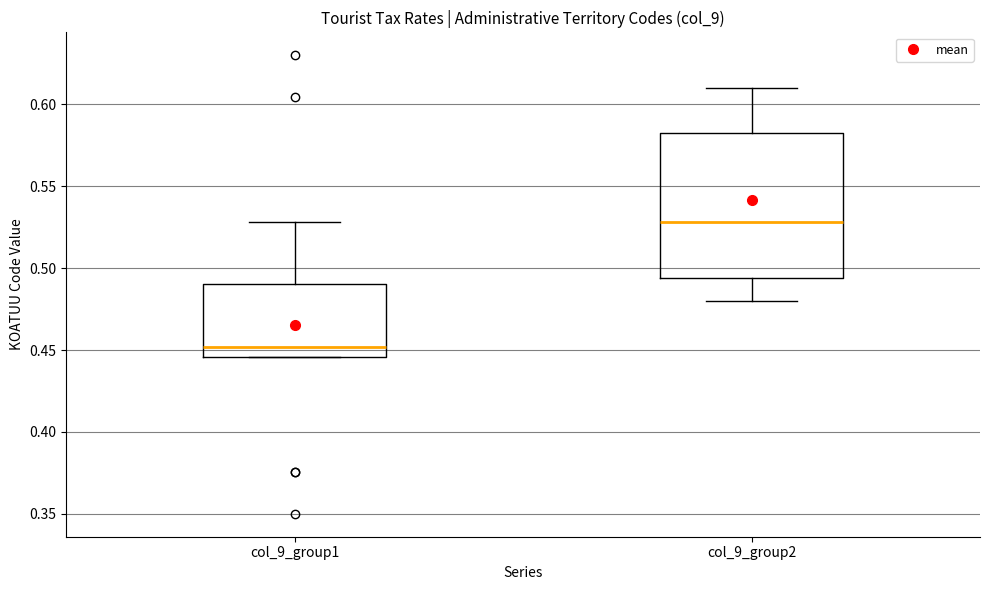

Where does the median line of the box for col_9_group1 sit on the y-axis? The values are not printed on the chart, so give them approximately, as read against the axis.

0.450